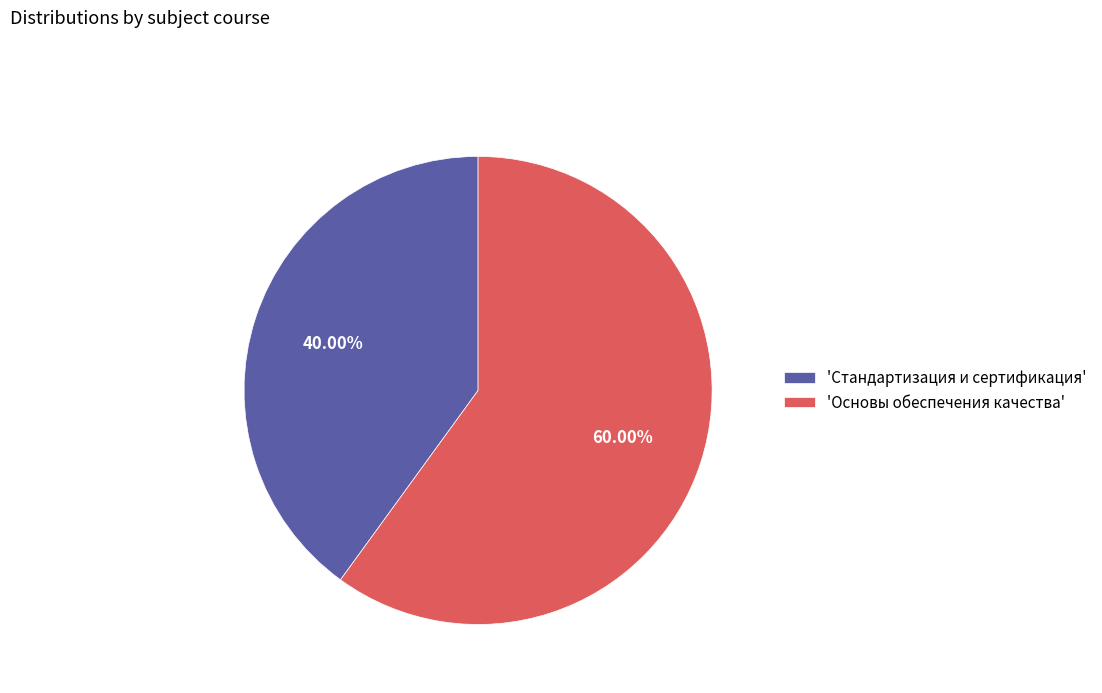

Which category has the smallest portion of the pie?

'Стандартизация и сертификация'